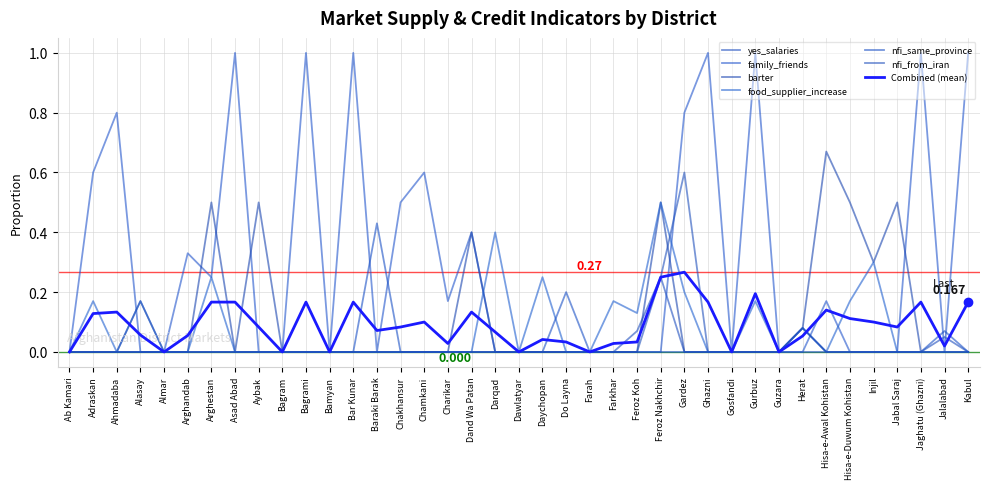

At which label does nfi_same_province reach its peak?

Baraki Barak